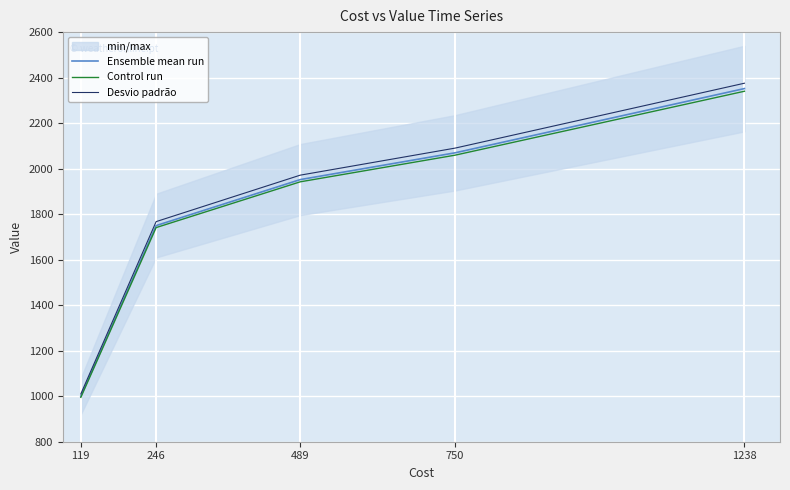

How many values in the Control run series are below 1942?

2